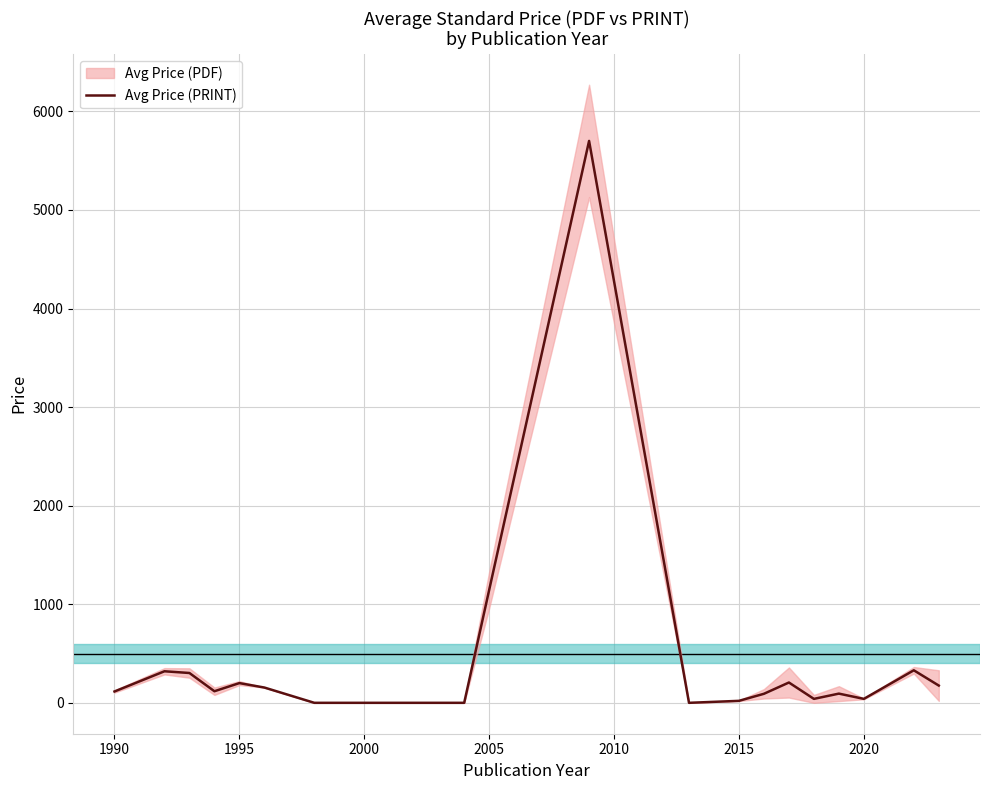

What is the sum of all values?

9051.0